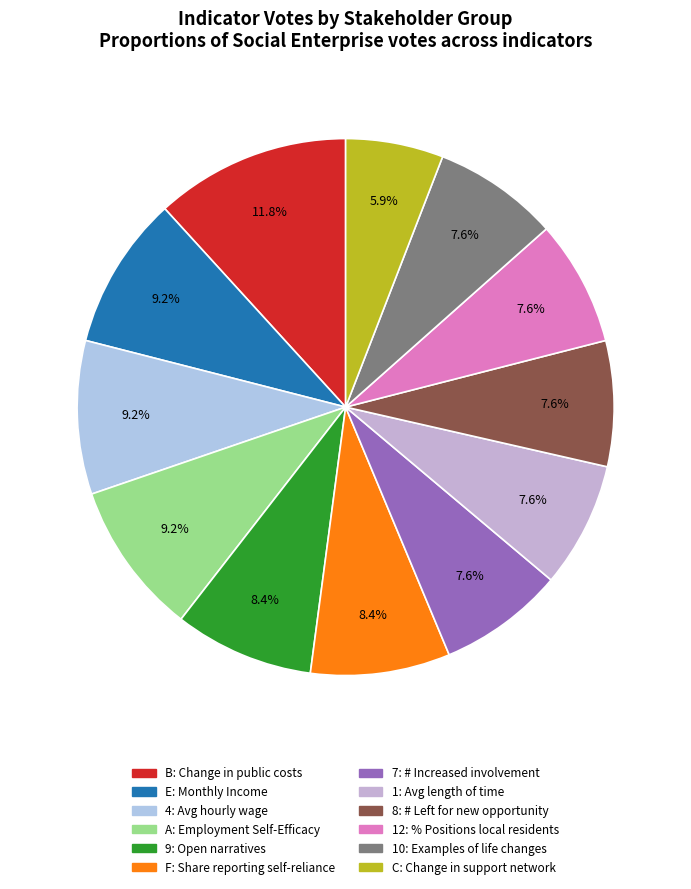

Count the number of slices in the pie.

12